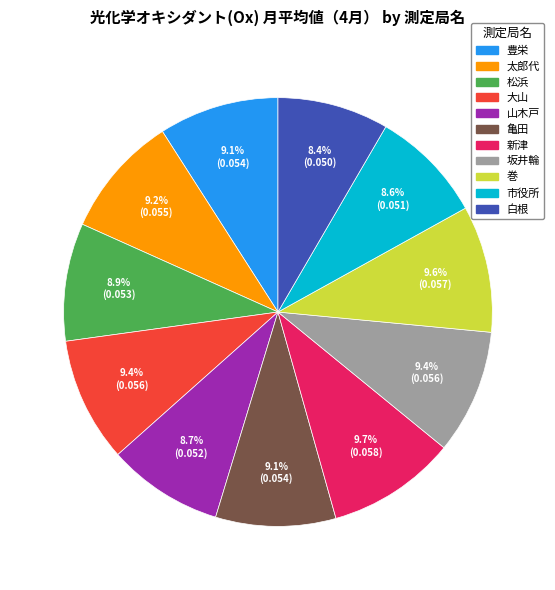

How much of the chart is everything except 巻?

90.4%